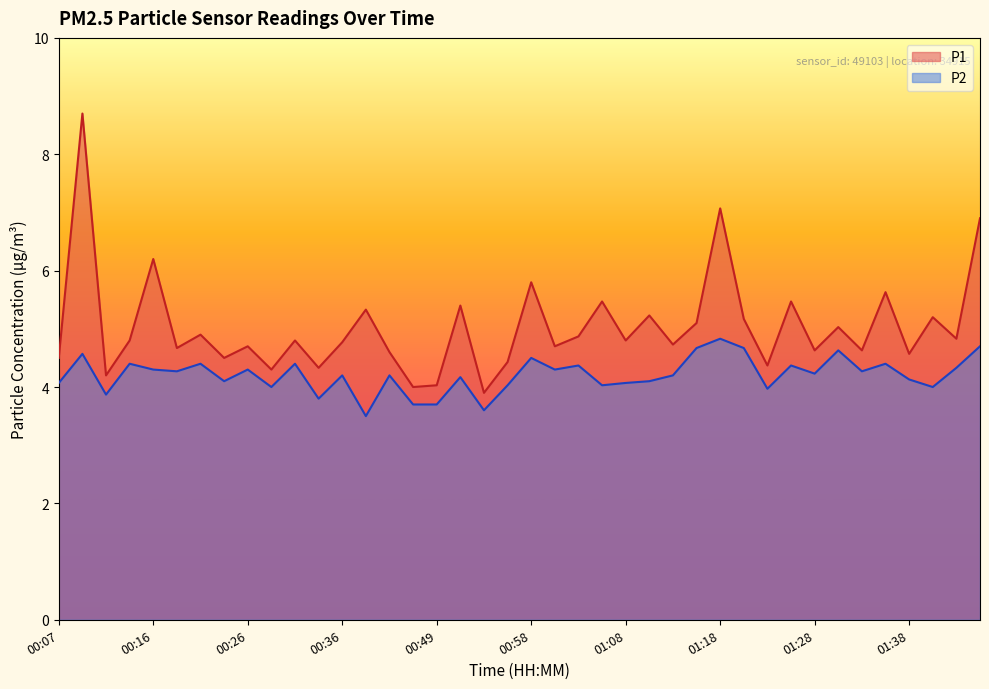

True or false: P2 and P1 intersect in this chart.

False